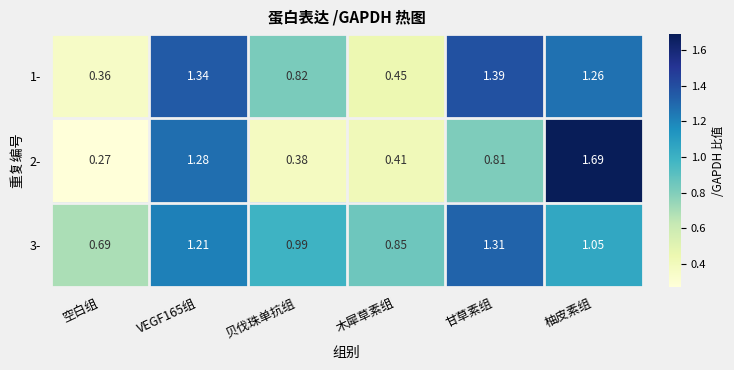

What is the total value across all series at VEGF165组?

3.8